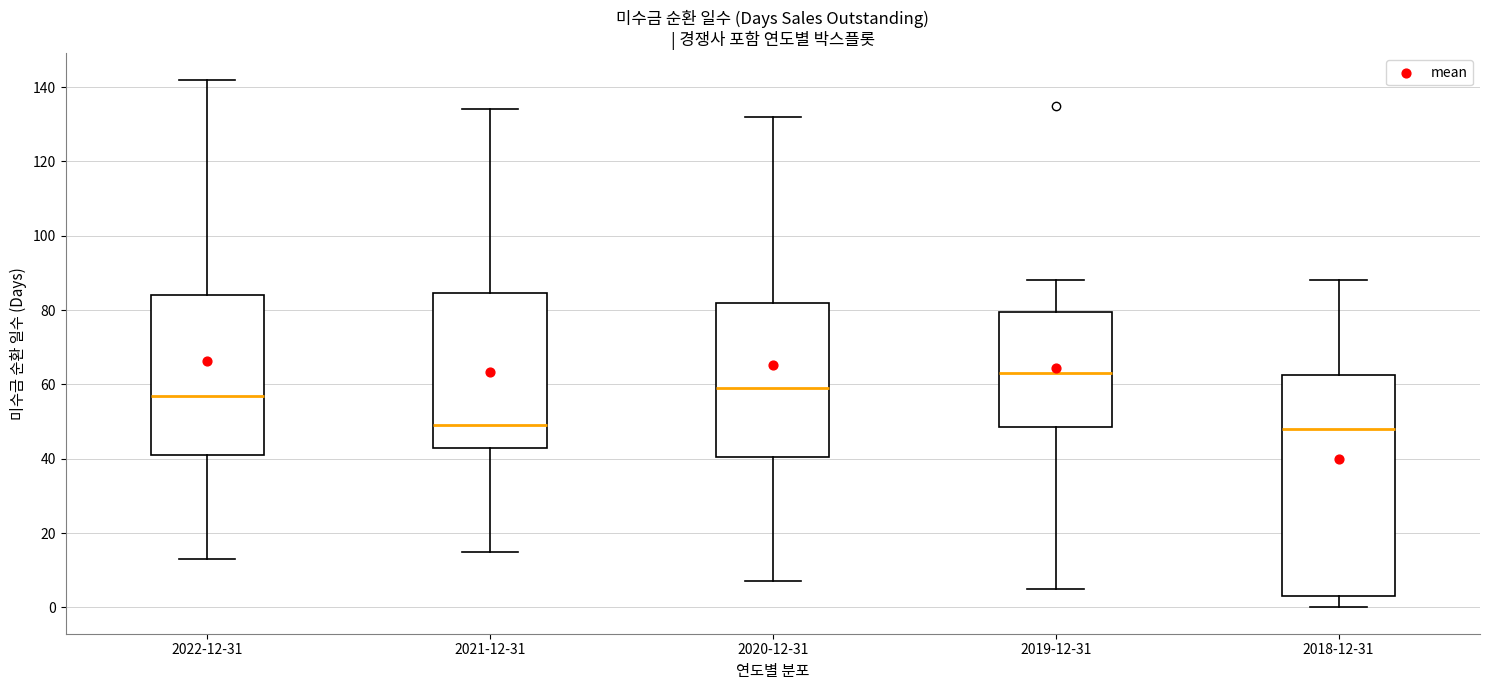

Which box is the tallest, from its lower edge to its upper edge?

2018-12-31